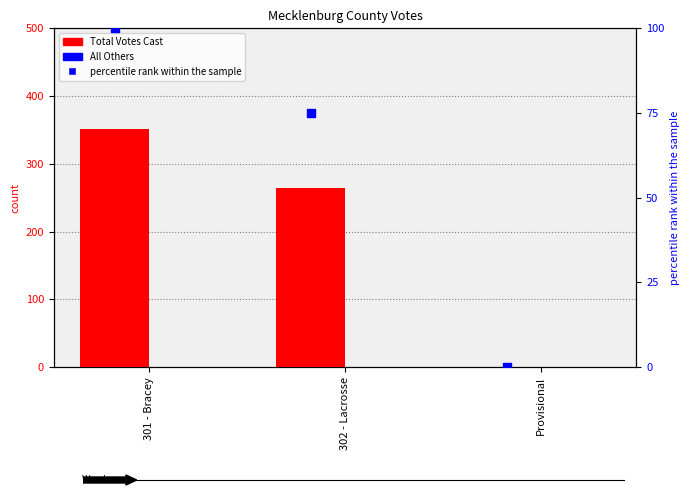

What are all the series names shown in the legend?

Total Votes Cast, All Others, percentile rank within the sample